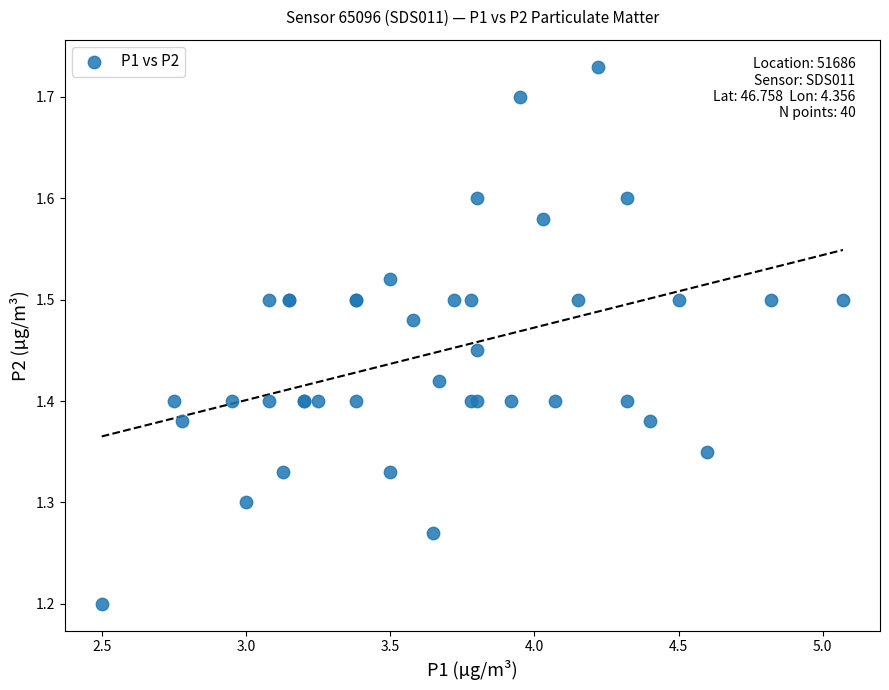

What Y value in the scatter plot is closest to 1?

1.2